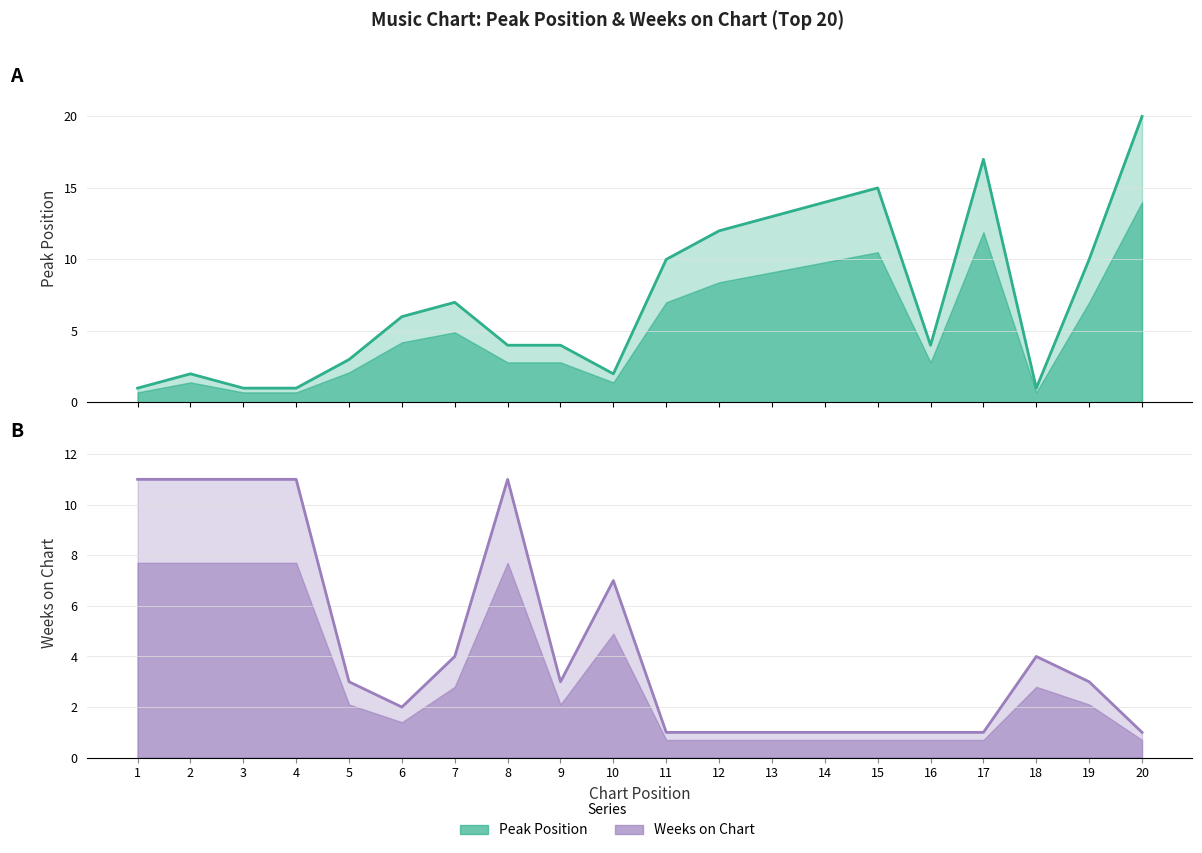

Reading left to right, what are all the values shown in this chart?

Peak Position: 1	2	1	1	3	6	7	4	4	2	10	12	13	14	15	4	17	1	10	20
Weeks on Chart: 11	11	11	11	3	2	4	11	3	7	1	1	1	1	1	1	1	4	3	1